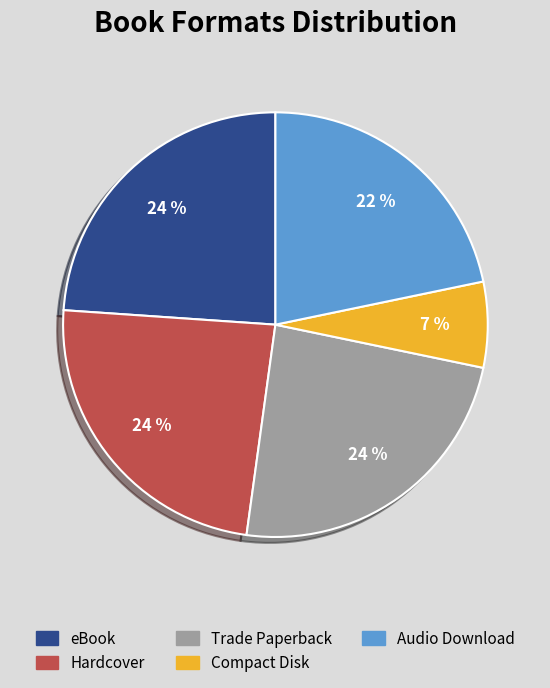

True or false: Hardcover accounts for 24% of the total.

True